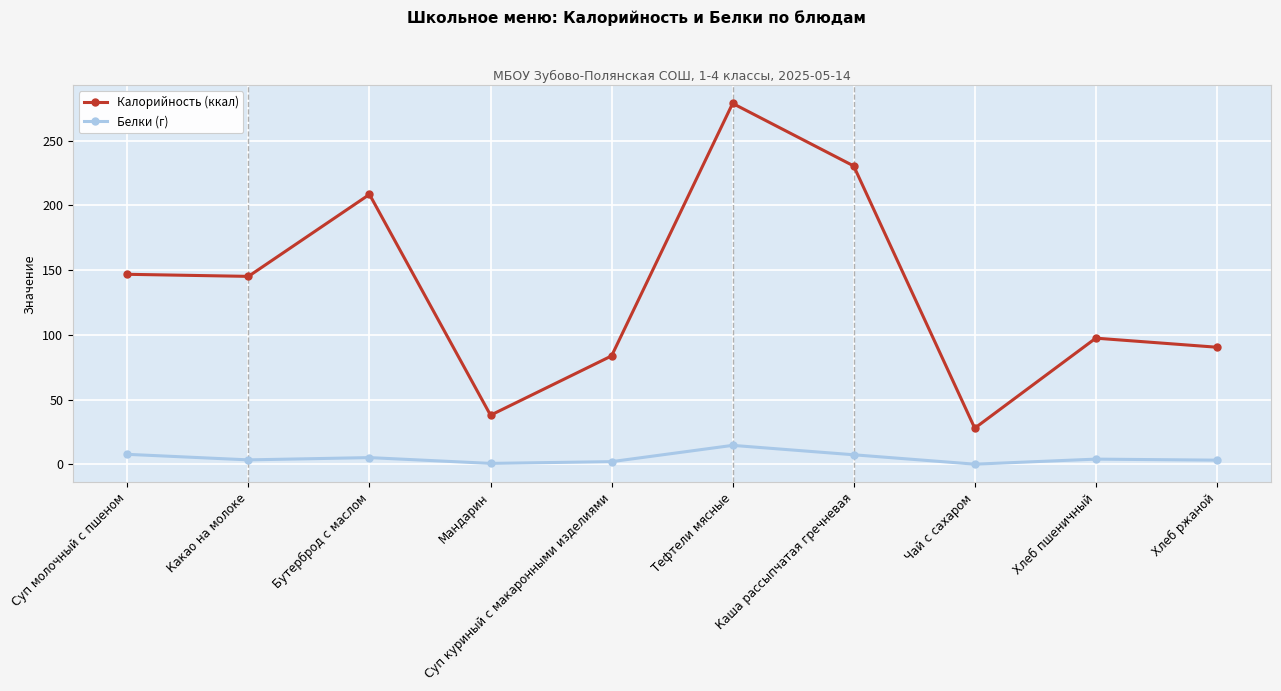

Which series has the largest total across all categories?

Калорийность (ккал)